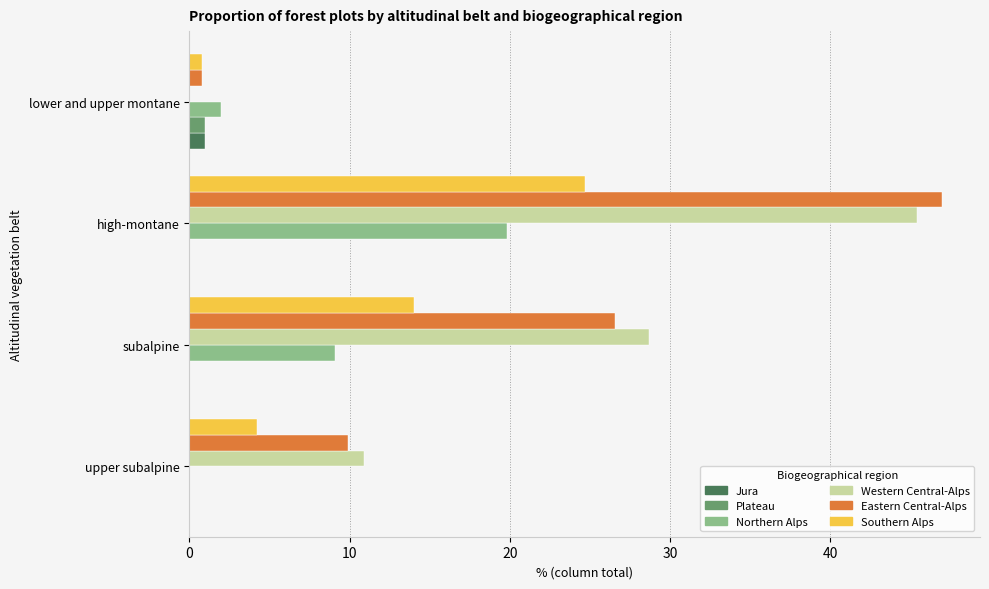

What is the total value across all series at subalpine?

78.4